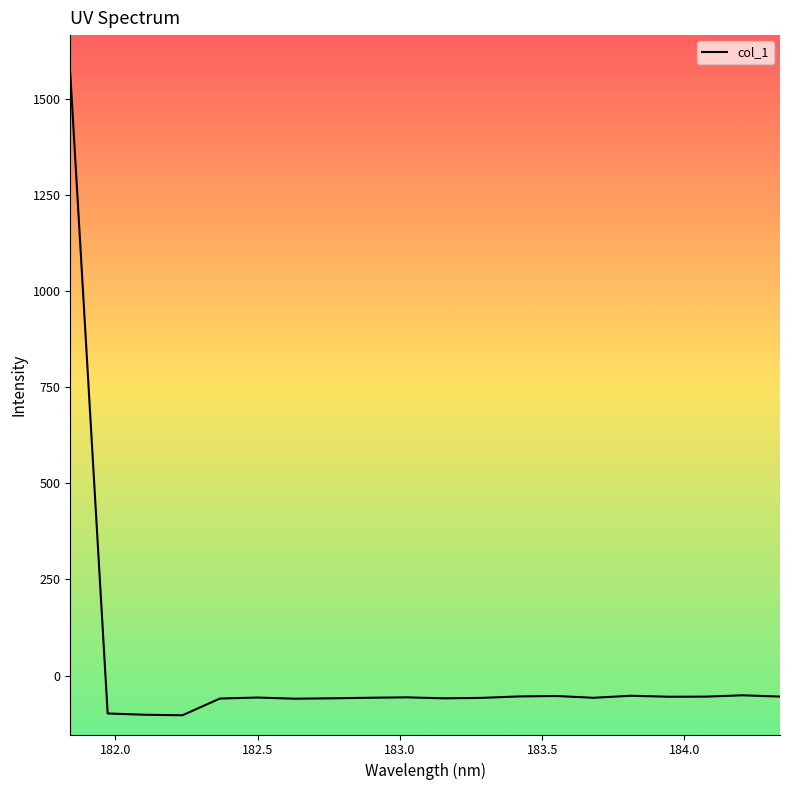

True or false: the data has more than 1 interior local peaks.

True